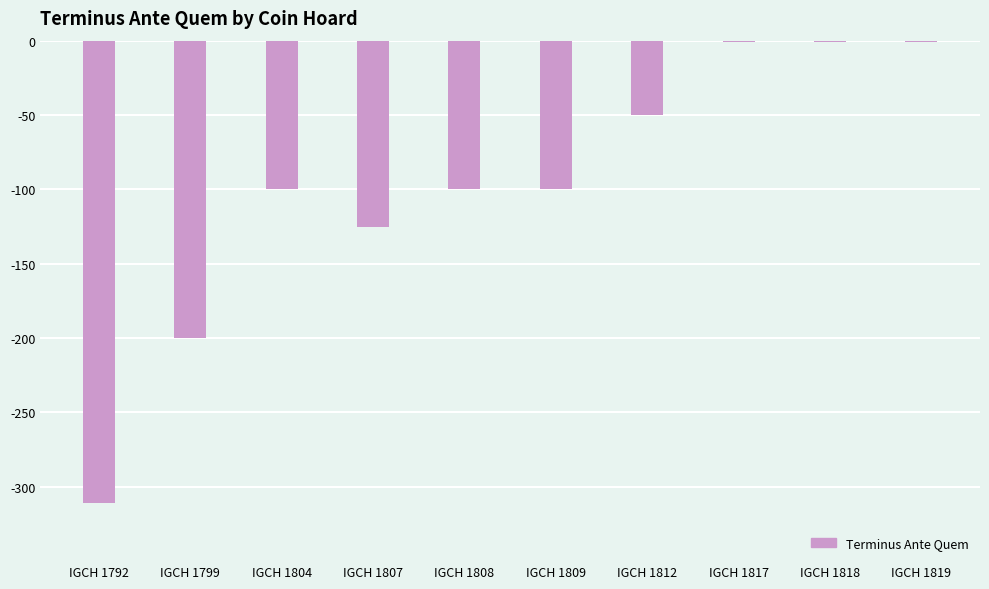

What is the sum of all values?

-989